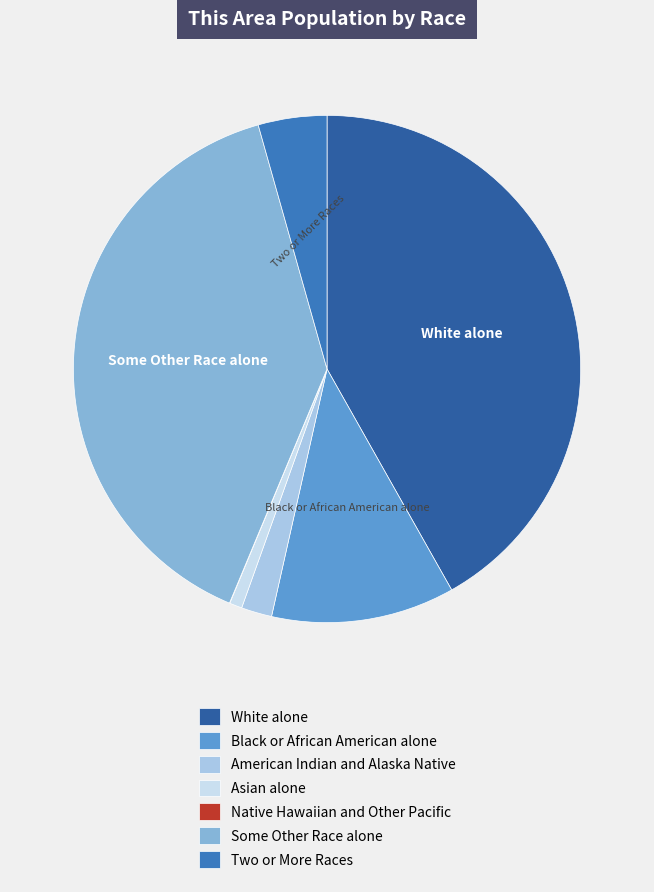

Which category has the biggest portion of the pie?

White alone